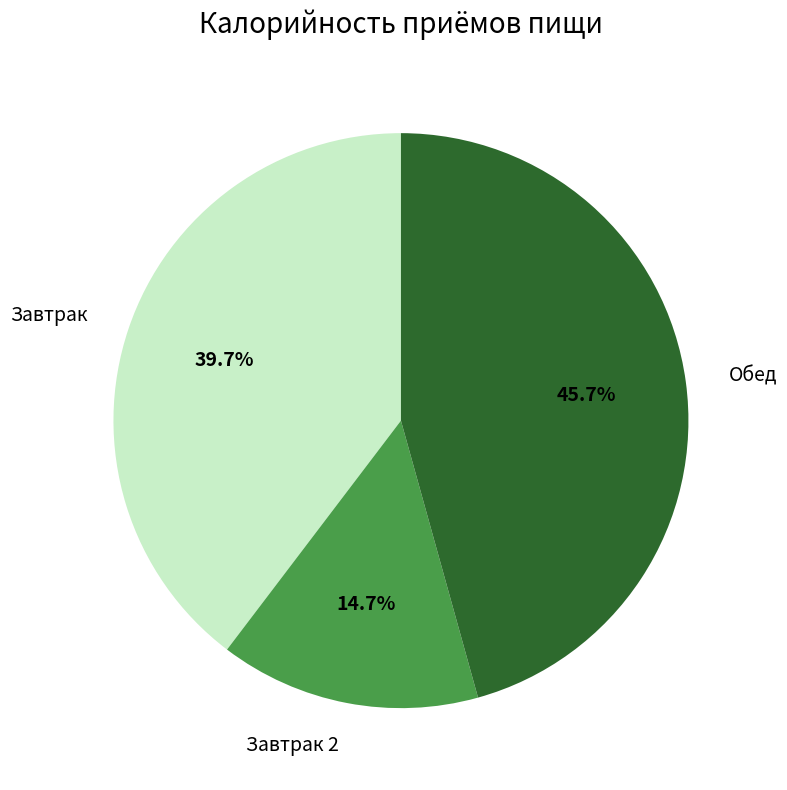

Does Обед represent more than half of the total?

No